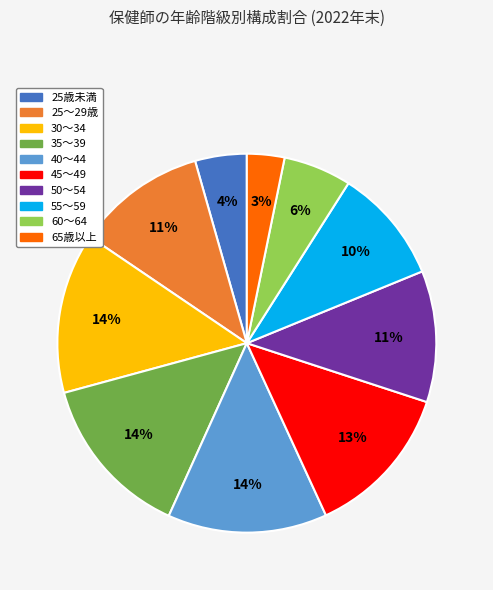

Count the number of slices in the pie.

10